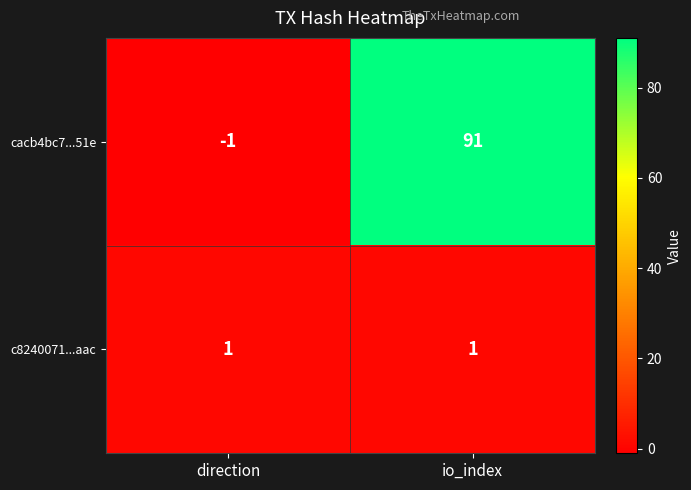

Which series changed the most between direction and io_index?

cacb4bc7...51e